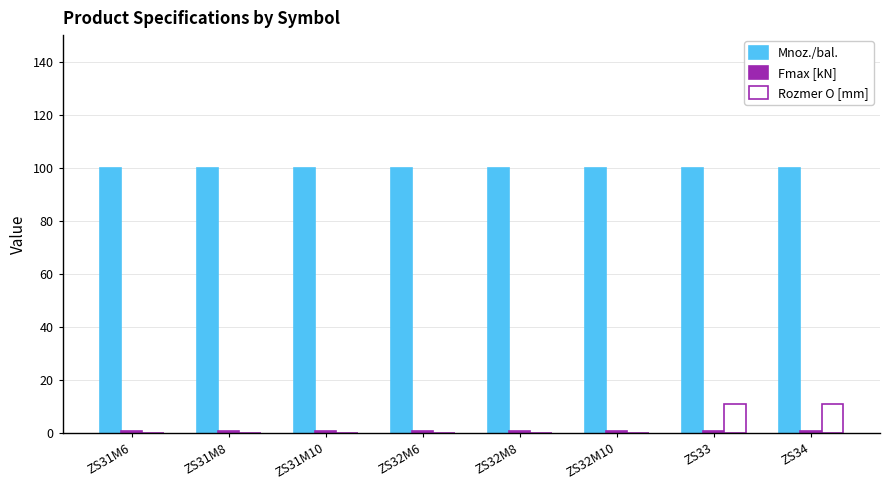

Are the bars grouped side by side (vs. stacked)?

Yes